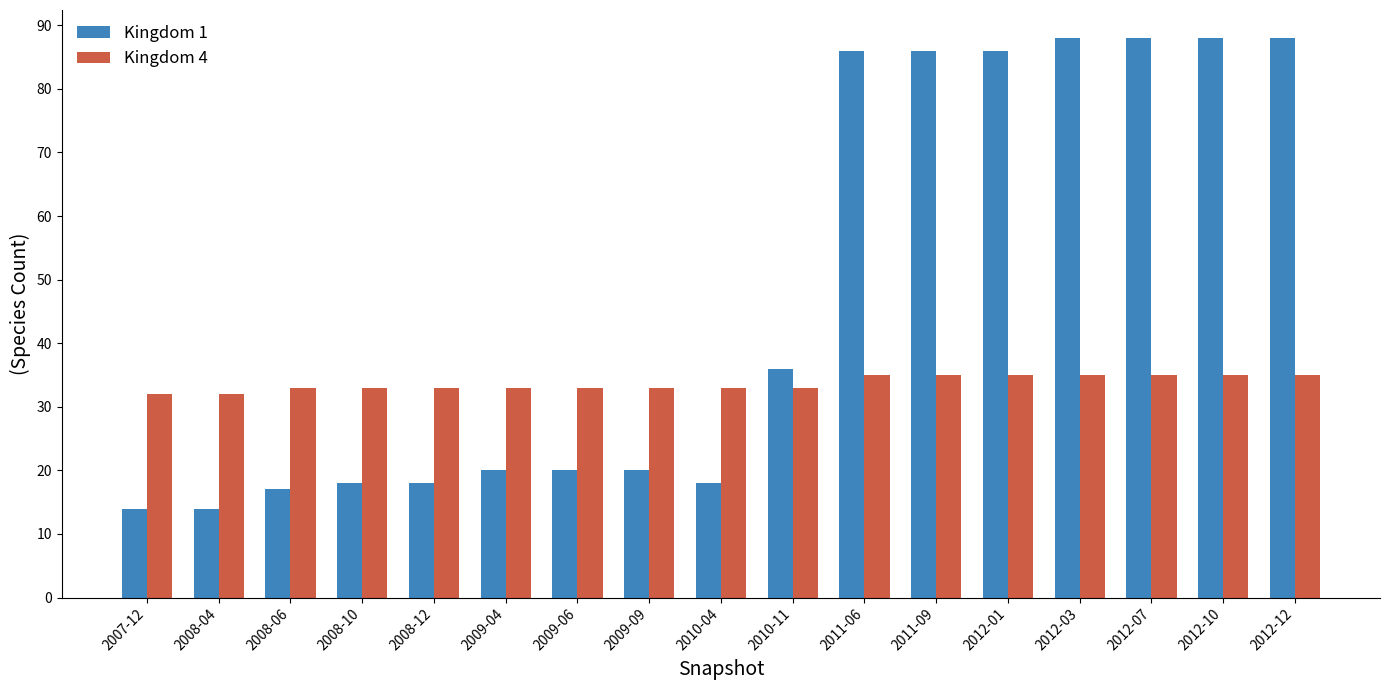

How many groups of bars are there?

17